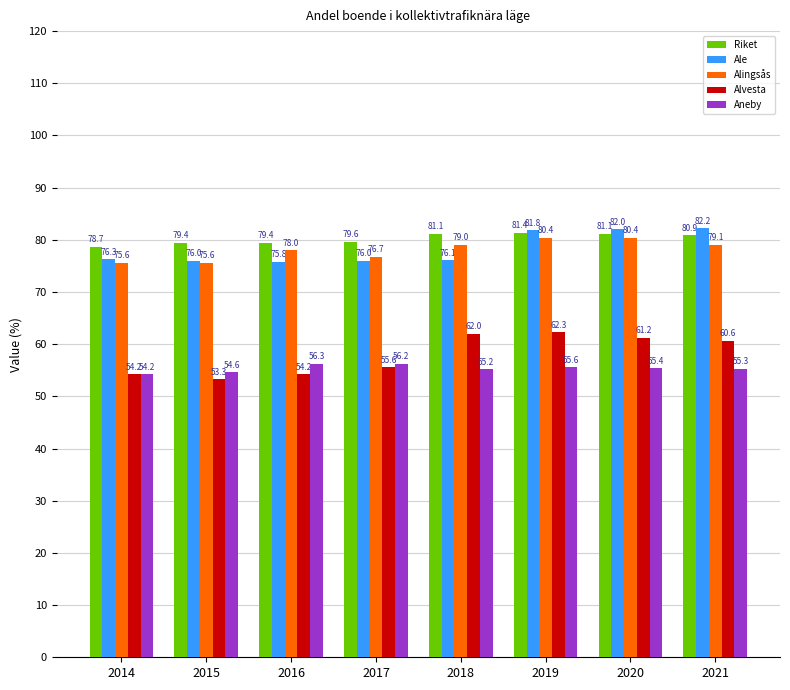

Reading right to left, what are all the values shown in this chart?

Riket: 2021=80.9	2020=81.1	2019=81.4	2018=81.1	2017=79.6	2016=79.4	2015=79.4	2014=78.7
Ale: 2021=82.2	2020=82.0	2019=81.8	2018=76.1	2017=76.0	2016=75.8	2015=76.0	2014=76.3
Alingsås: 2021=79.1	2020=80.4	2019=80.4	2018=79.0	2017=76.7	2016=78.0	2015=75.6	2014=75.6
Alvesta: 2021=60.6	2020=61.2	2019=62.3	2018=62.0	2017=55.6	2016=54.2	2015=53.3	2014=54.2
Aneby: 2021=55.3	2020=55.4	2019=55.6	2018=55.2	2017=56.2	2016=56.3	2015=54.6	2014=54.2